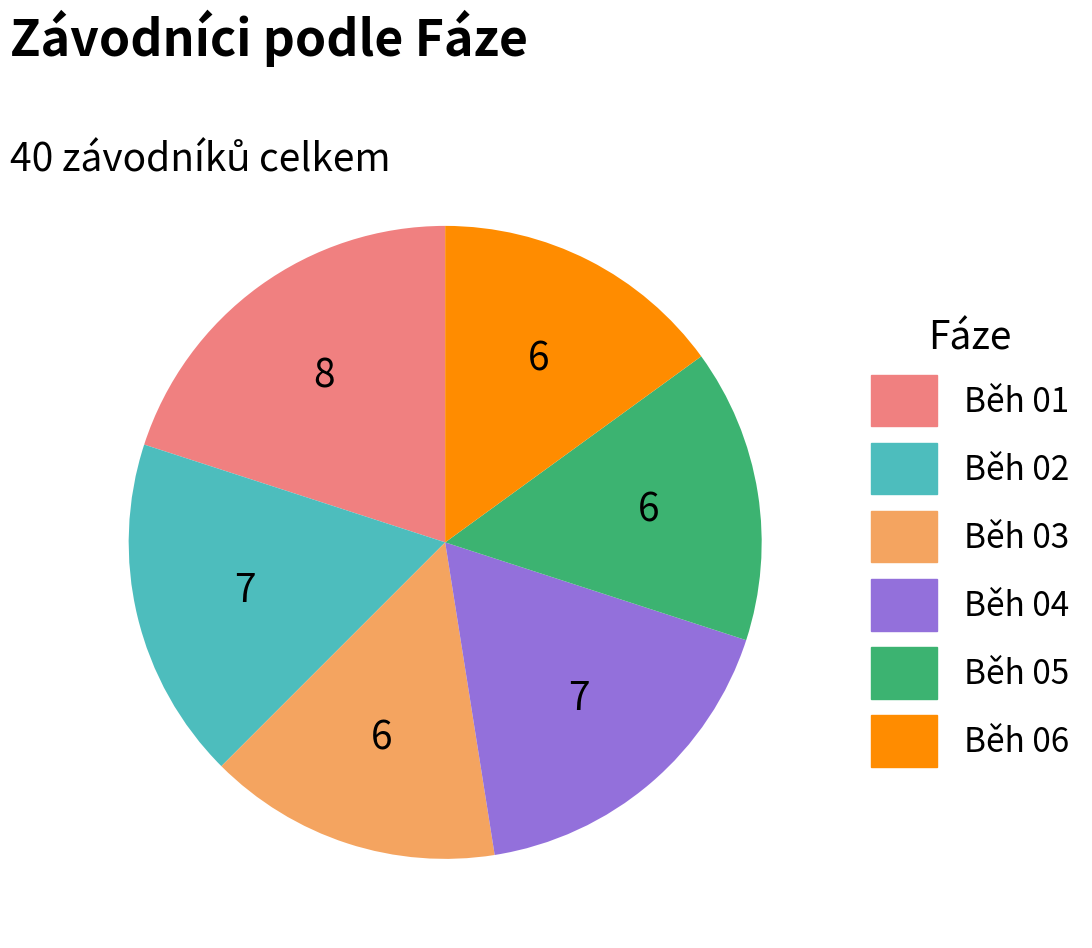

Which has a higher value, Běh 06 or Běh 02?

Běh 02